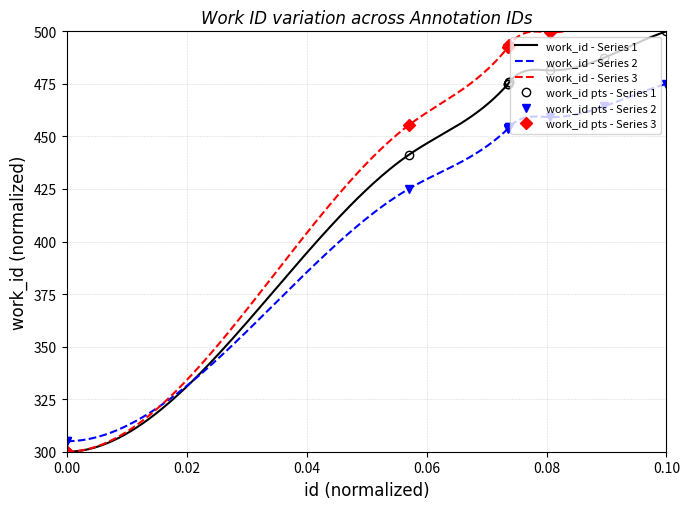

What is the smallest value displayed?

300.0